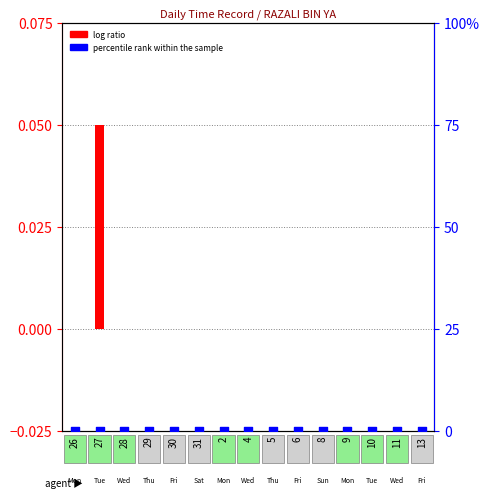

At how many categories does at least one series exceed 0?

1